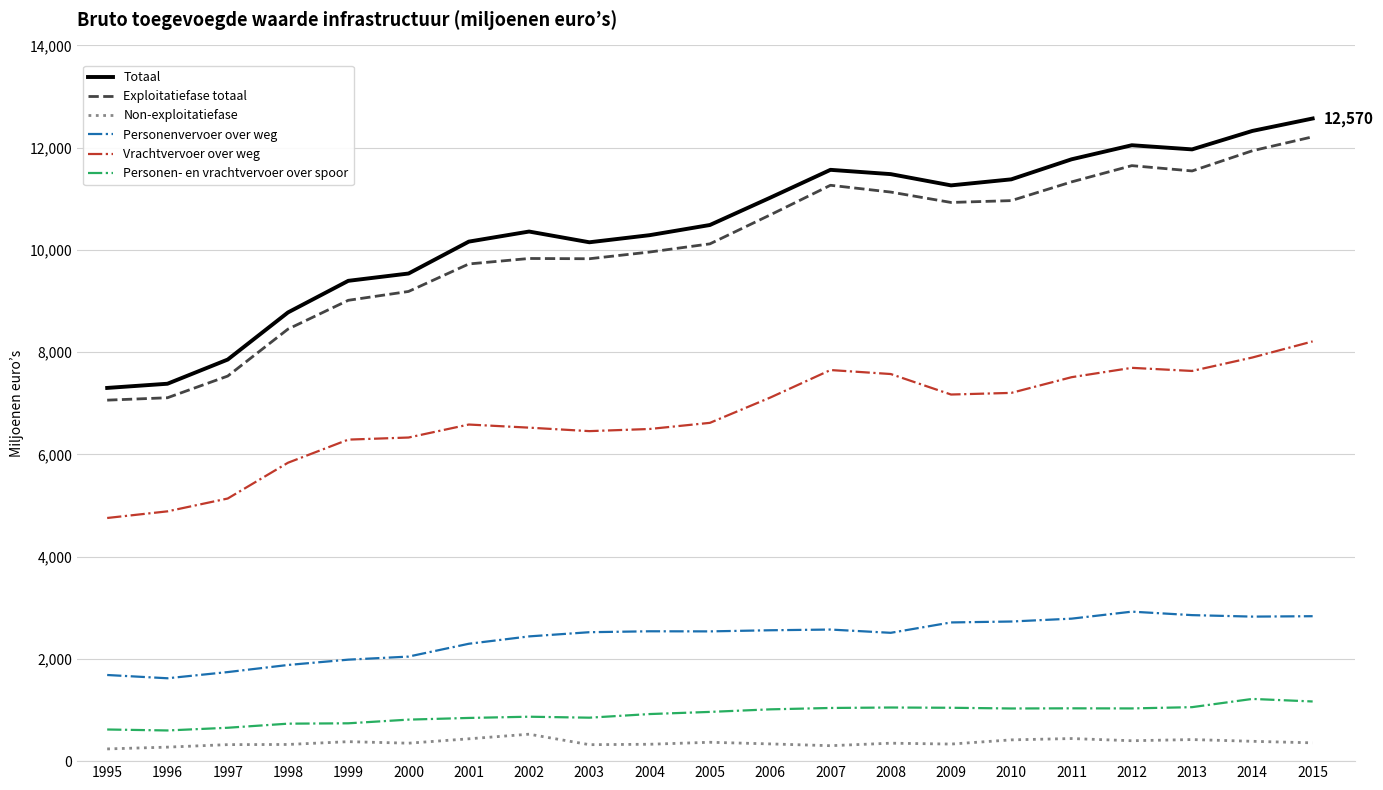

What is the difference between the Totaal values at 1996 and 1998?

1395